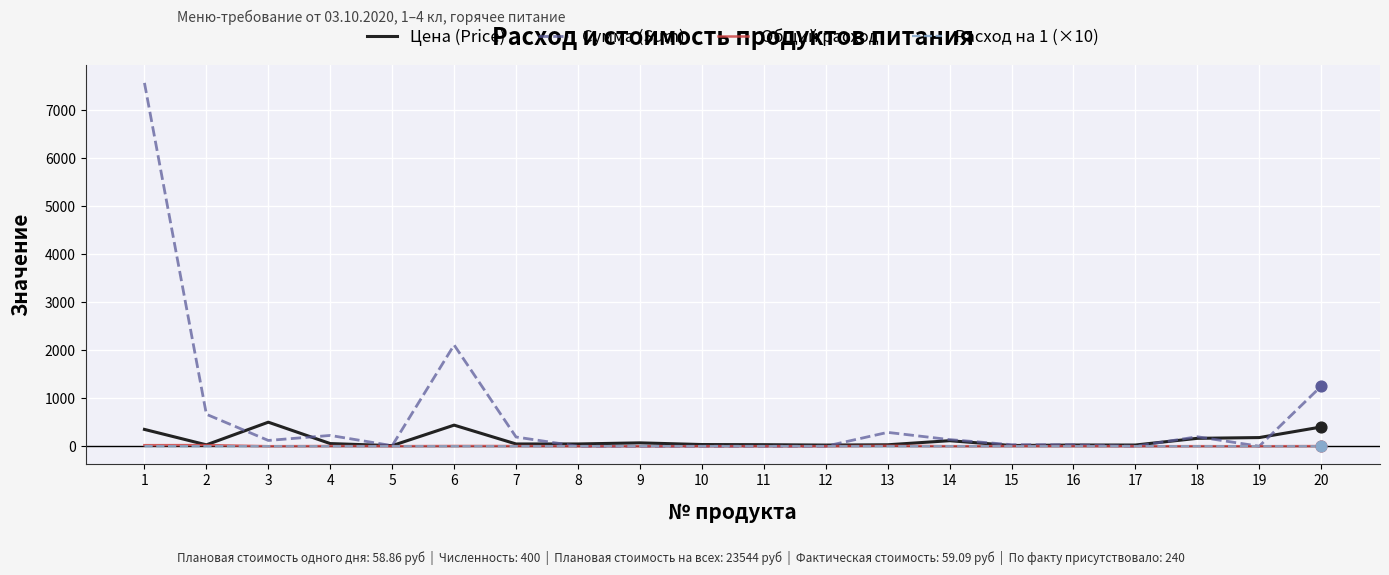

Which series has the largest total across all categories?

Сумма (Sum)